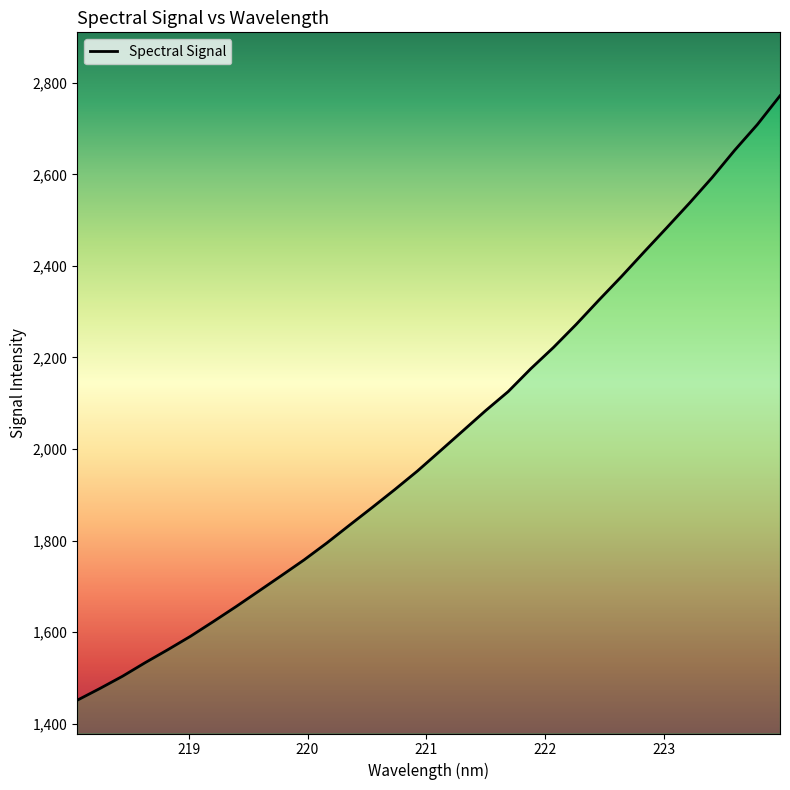

What is the sum of all values?

64726.0